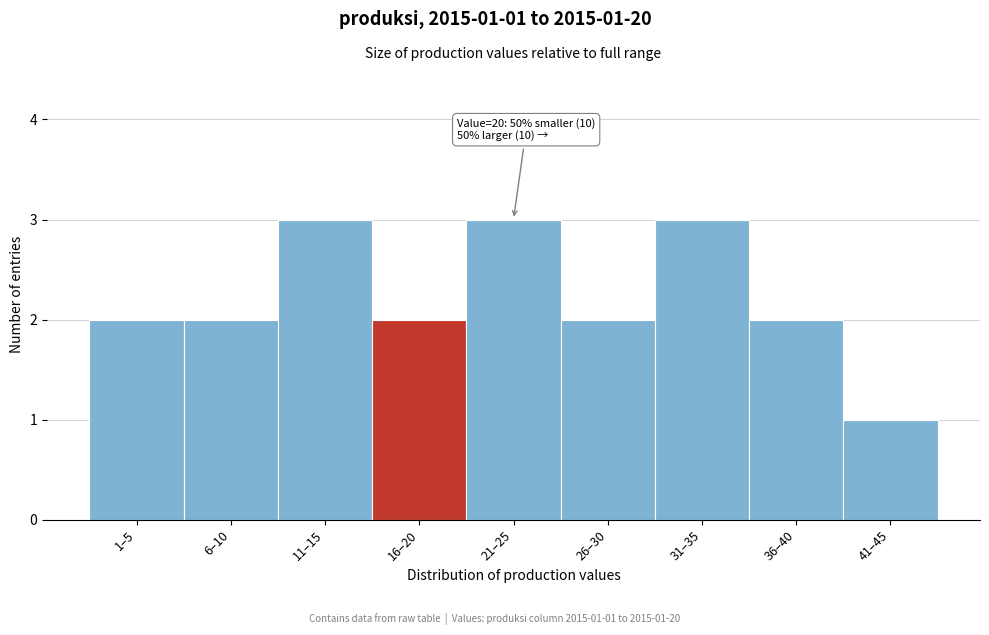

Reading left to right, what are all the values shown in this chart?

1–5=2	6–10=2	11–15=3	16–20=2	21–25=3	26–30=2	31–35=3	36–40=2	41–45=1